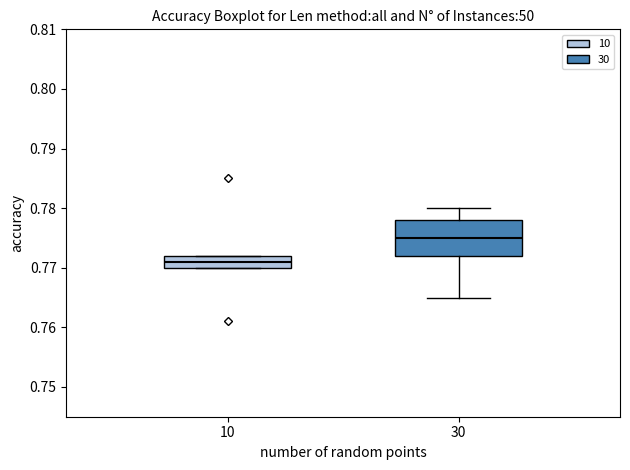

Which box is the tallest, from its lower edge to its upper edge?

30